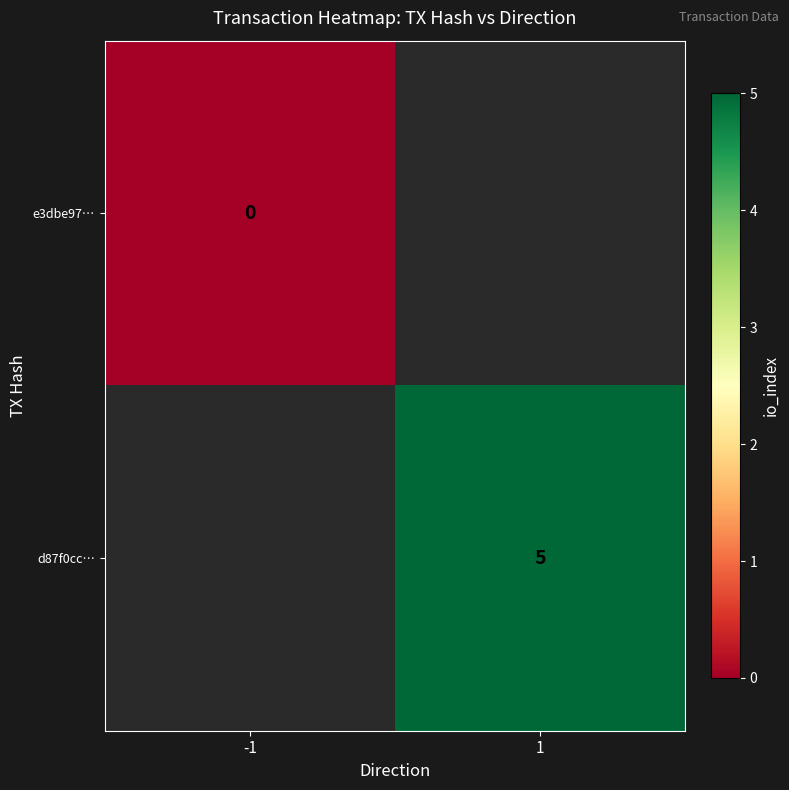

The d87f0cc… series shows 2 at 1. True or false?

False